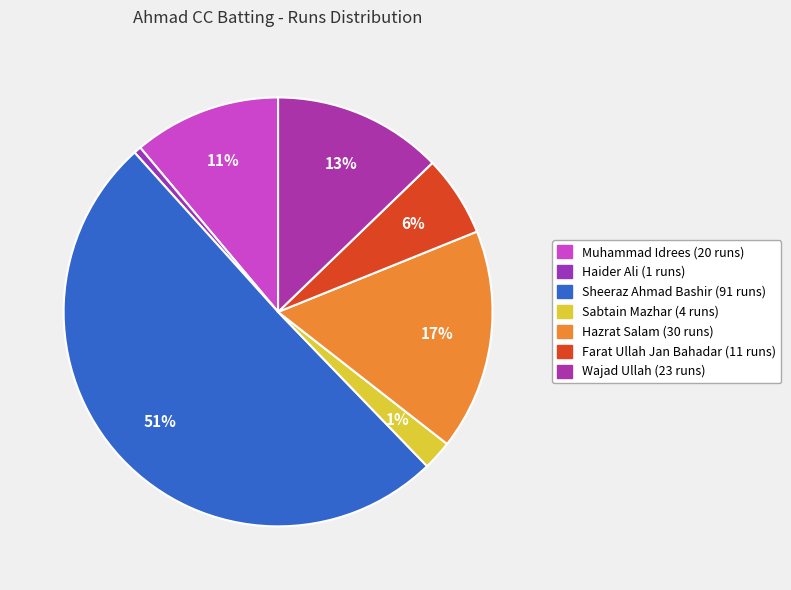

To the nearest percent, what percentage of the pie is Wajad Ullah?

13%